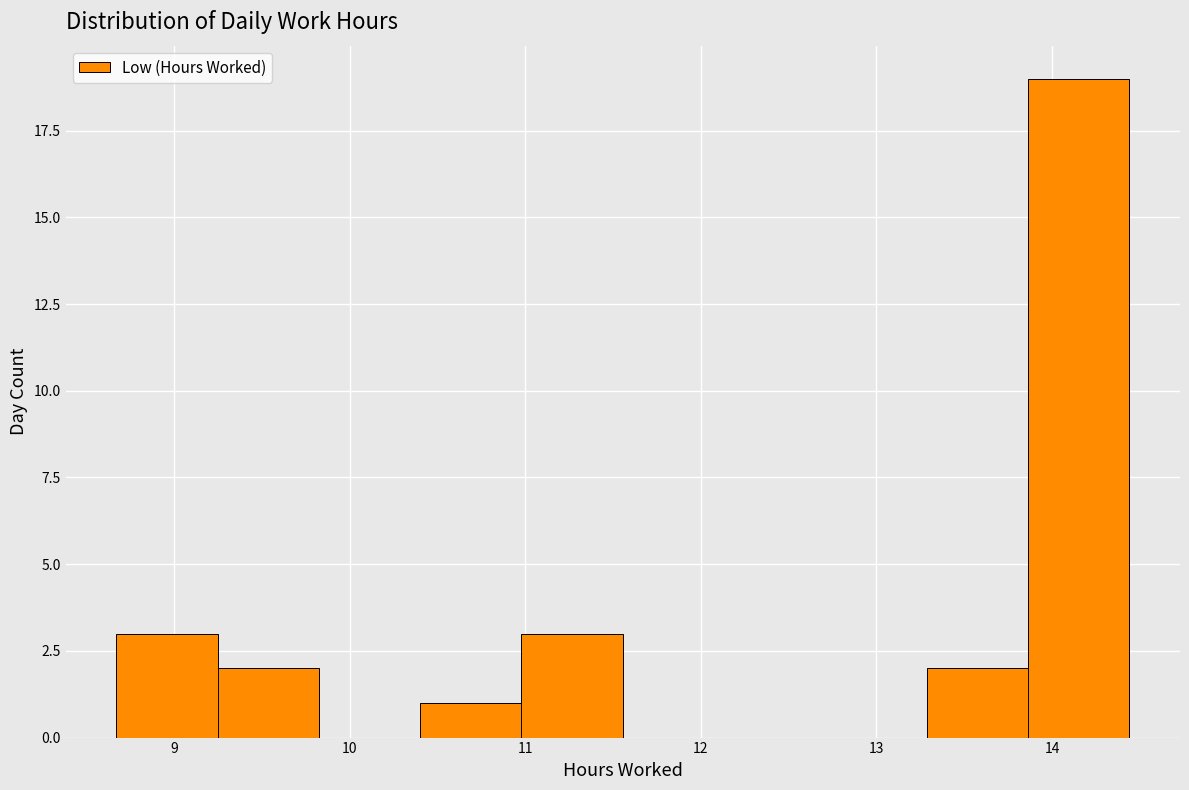

Reading left to right, list every bar in this chart as the range it spans on the x-axis followed by its height. Neither the bar edges nor the heights are printed on the chart, so give them approximately, as read against the axes.

8.7 to 9.2: 3
9.2 to 9.8: 2
9.8 to 10.4: 0
10.4 to 11.0: 1
11.0 to 11.6: 3
11.6 to 12.1: 0
12.1 to 12.7: 0
12.7 to 13.3: 0
13.3 to 13.9: 2
13.9 to 14.4: 19